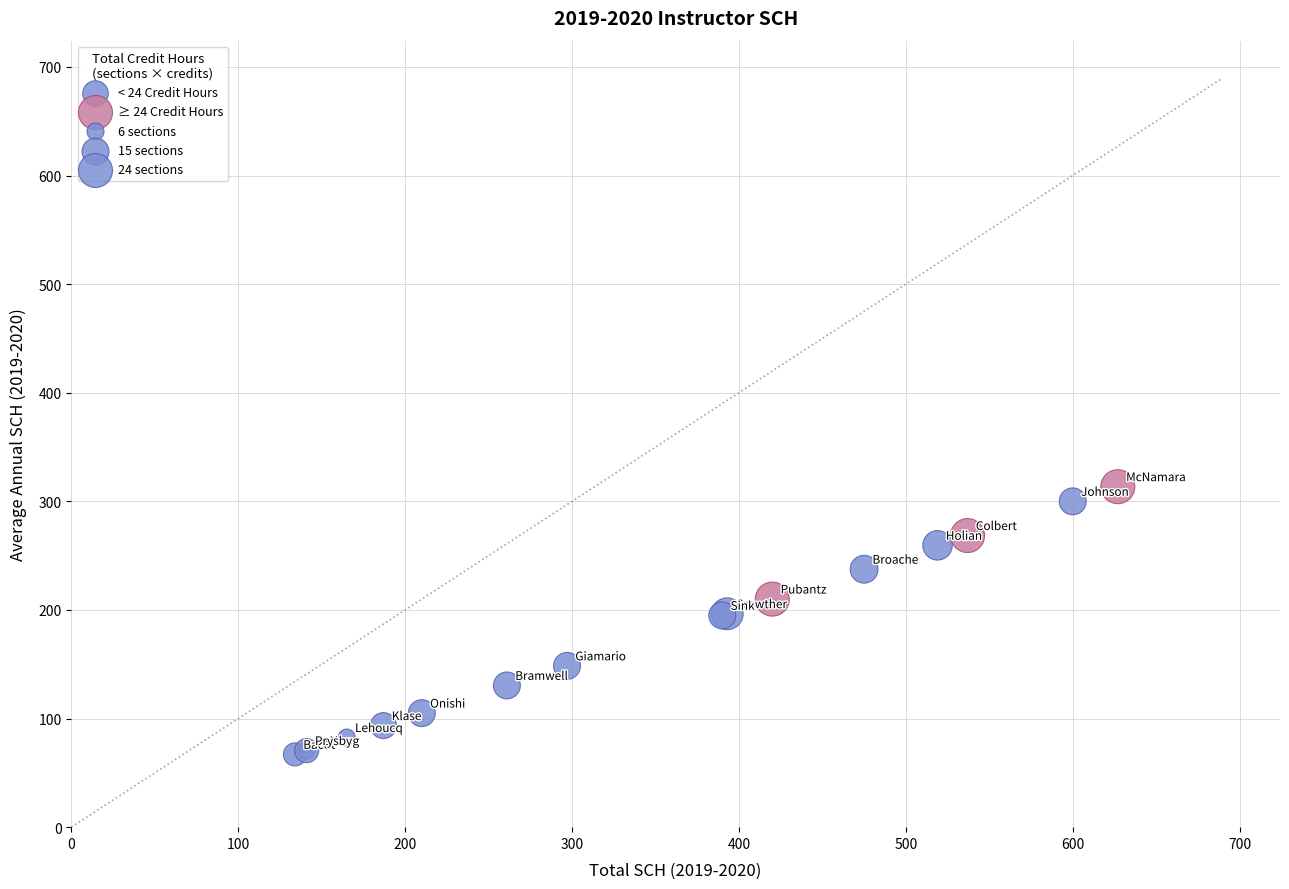

Which series has the widest spread of Y values?

< 24 Credit Hours